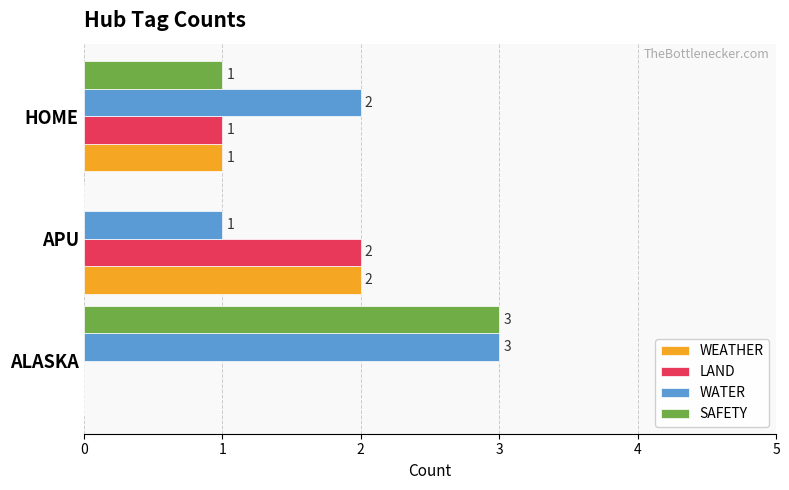

Which series has the largest total across all categories?

WATER